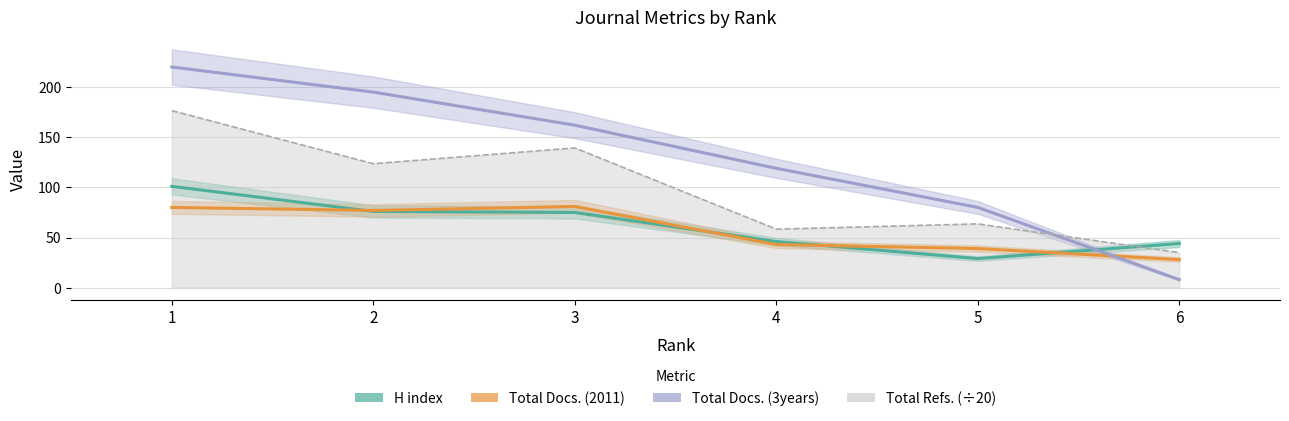

What value does the Total Refs. (÷20) series have at 5?

63.6